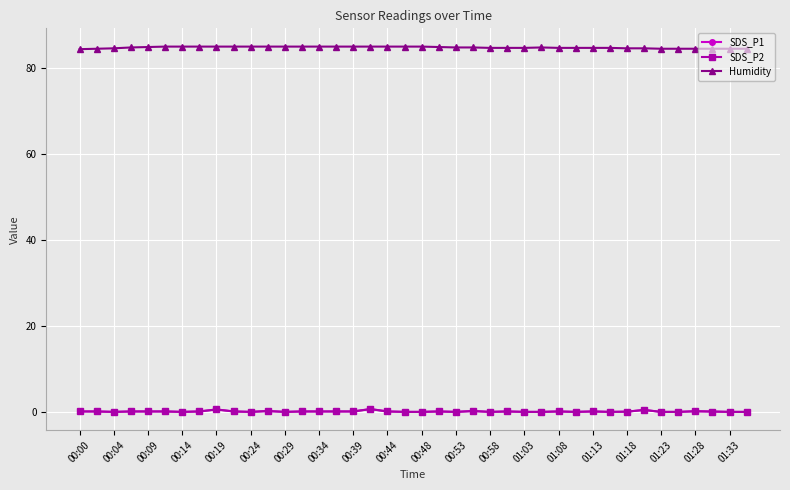

What is the value of the Humidity point at the 28th from the left?

84.9